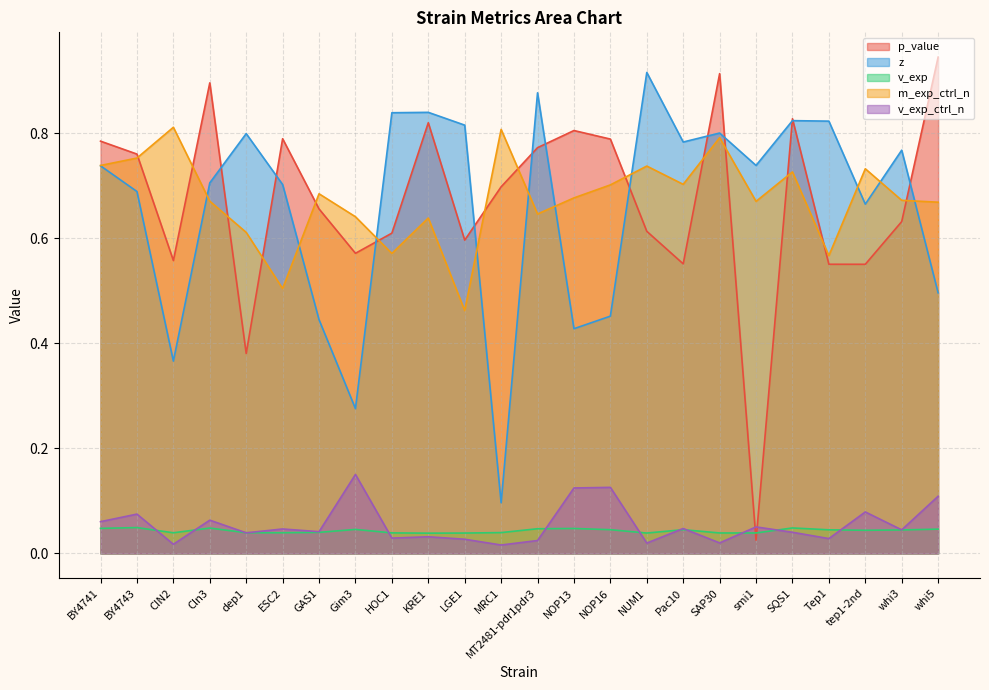

The value of v_exp_ctrl_n at KRE1 is 0.0. True or false?

False